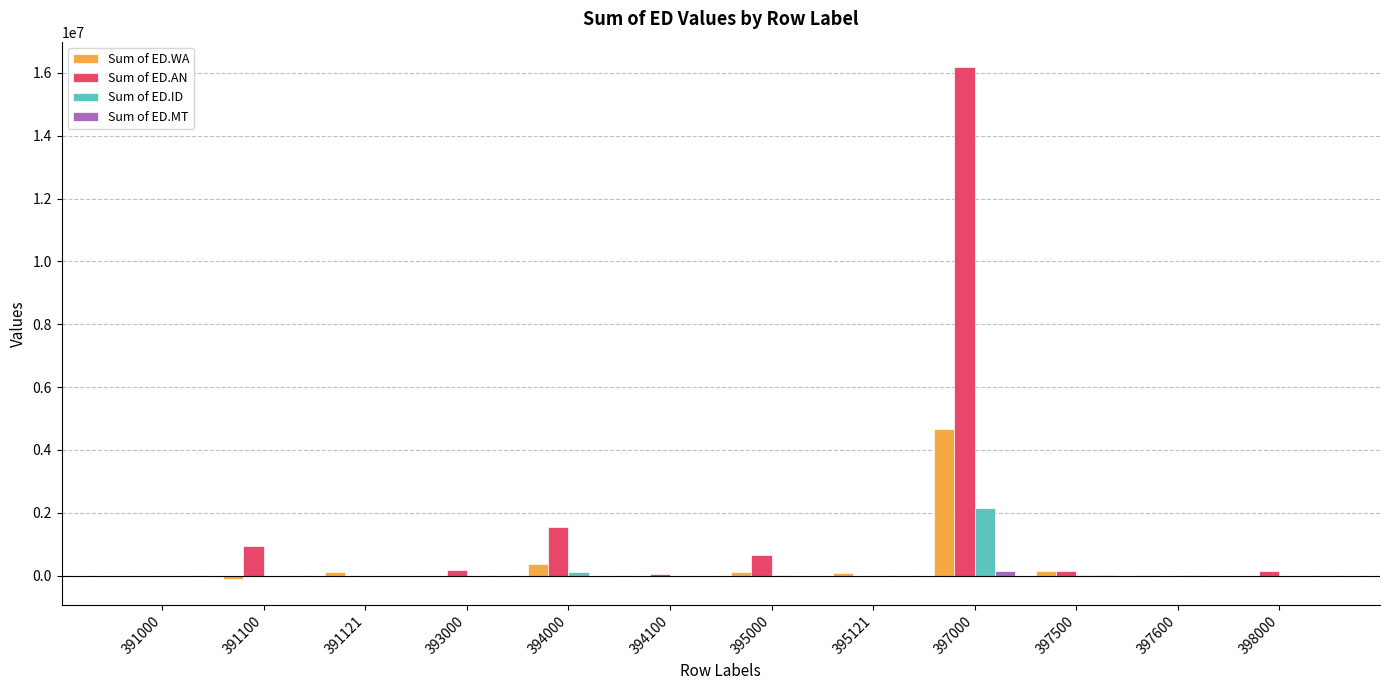

At which label does Sum of ED.ID reach its peak?

397000